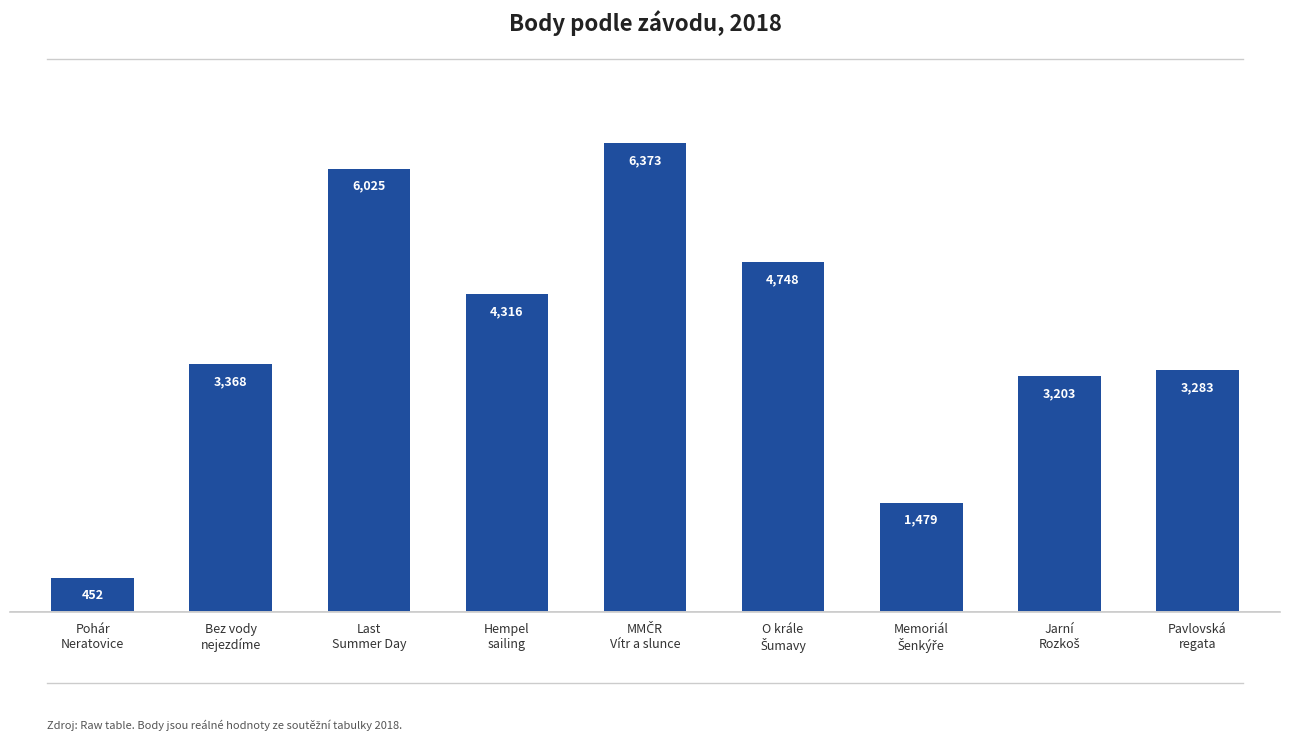

What is the sum of all values?

33247